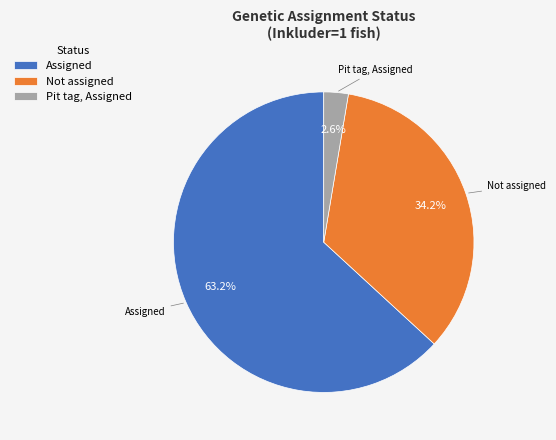

Which has a higher value, Assigned or Pit tag, Assigned?

Assigned